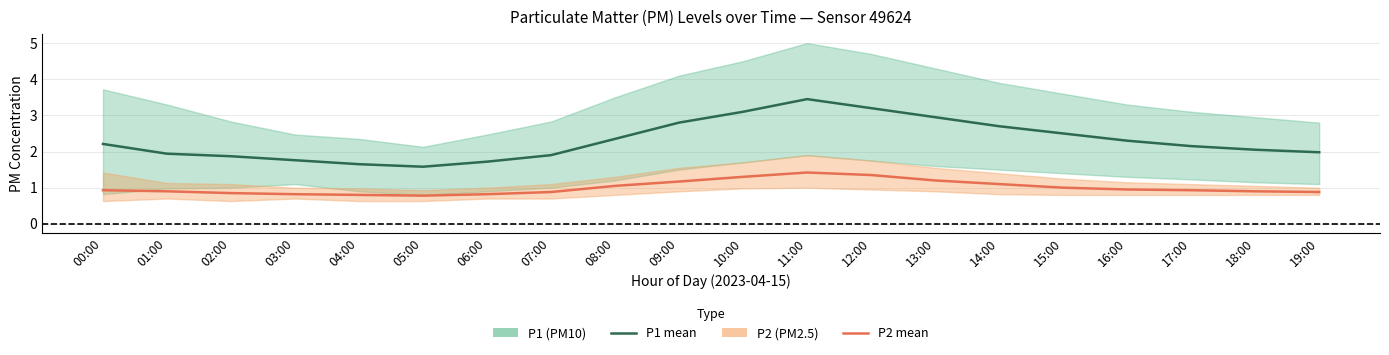

What is the maximum value shown in the chart?

3.5